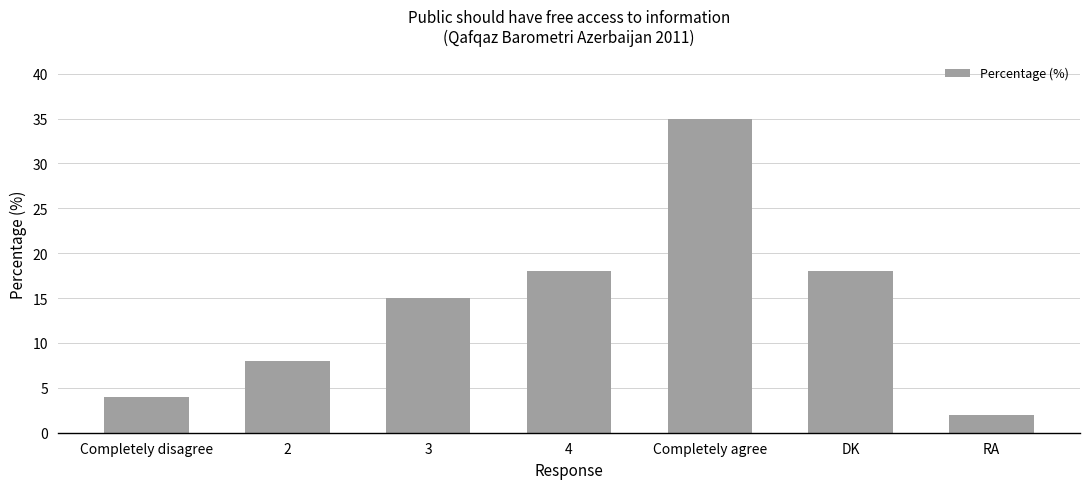

What is the difference between the values at DK and RA?

16